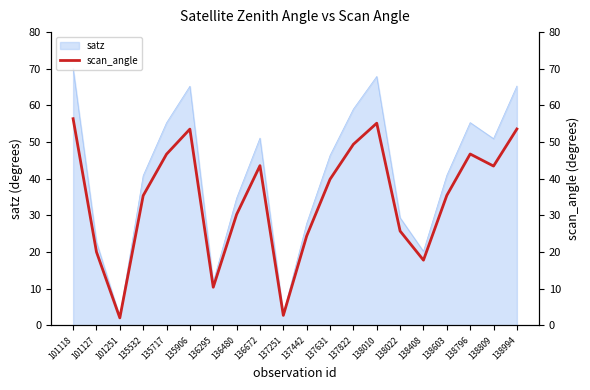

True or false: satz has a value of 2.3 at 101251.

True